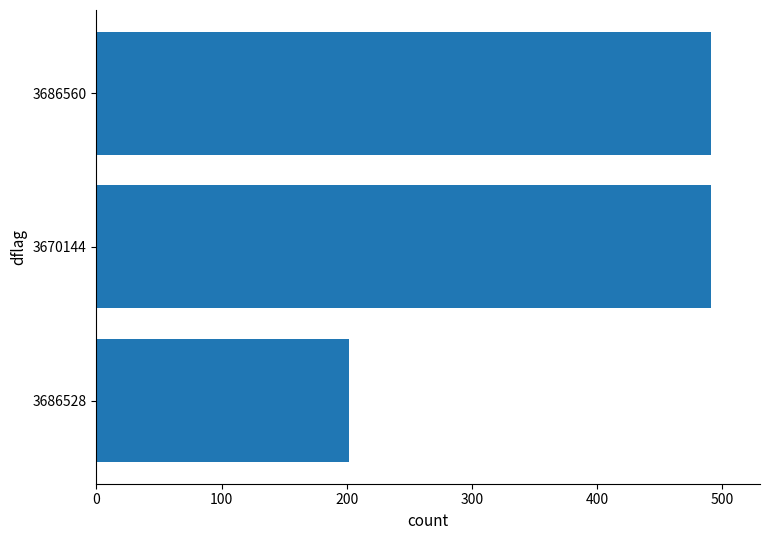

Which label corresponds to the smallest value in the chart?

3686528